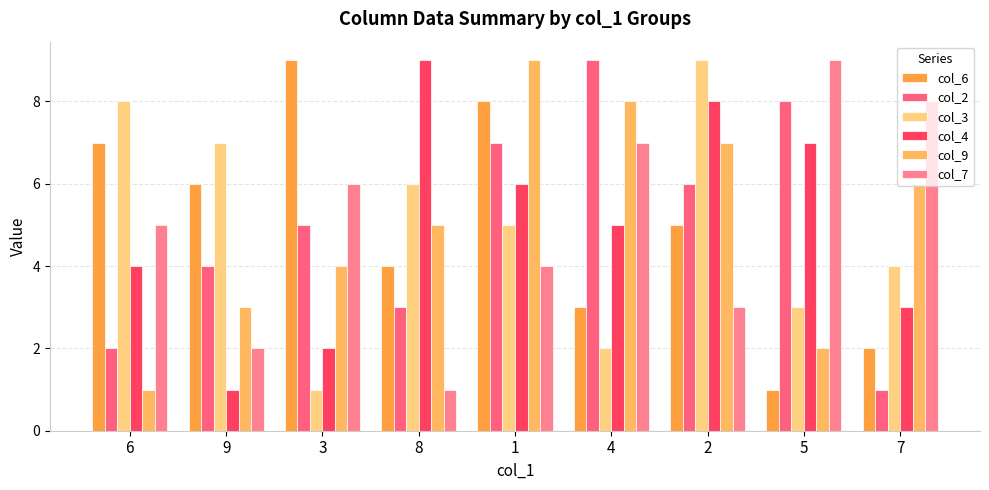

What is the total value across all series at 9?

23